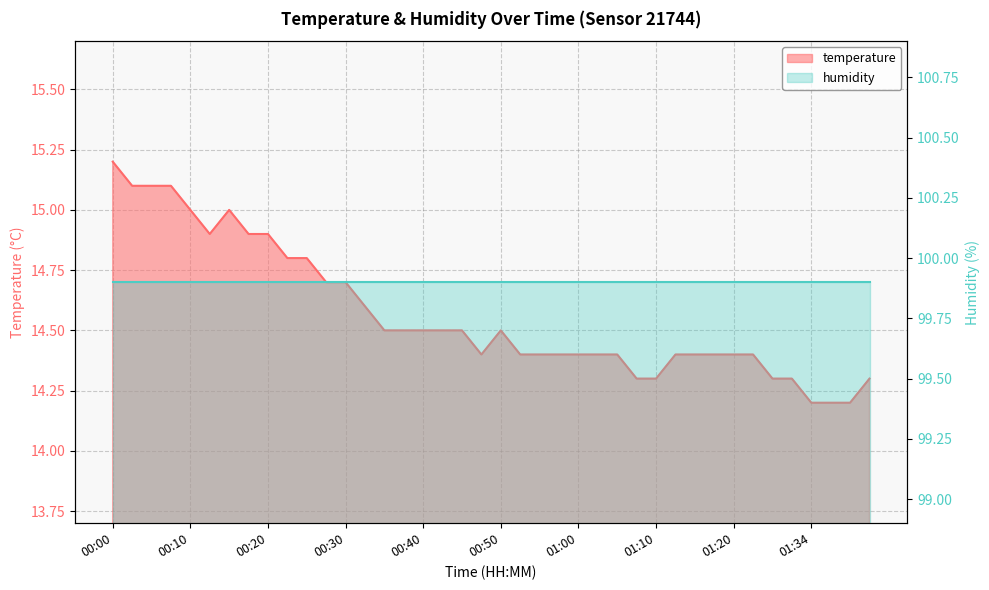

What is the difference between the values at 00:18 and 00:47?

0.5